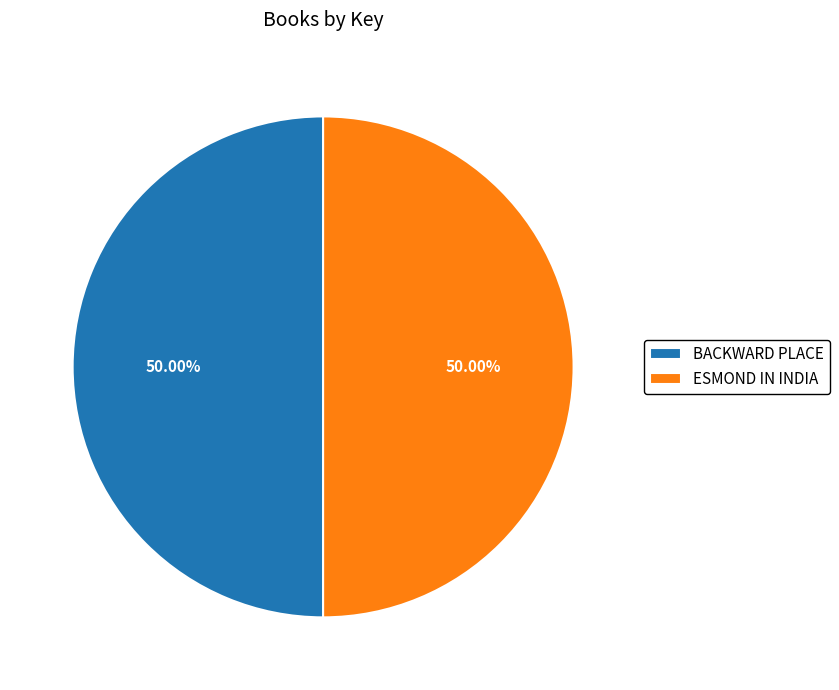

To the nearest percent, what portion does BACKWARD PLACE represent?

50%